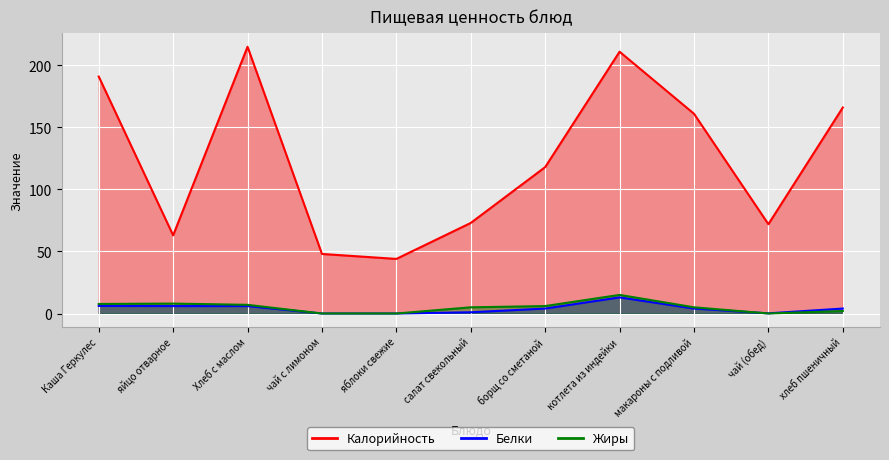

What is the maximum value shown in the chart?

215.0